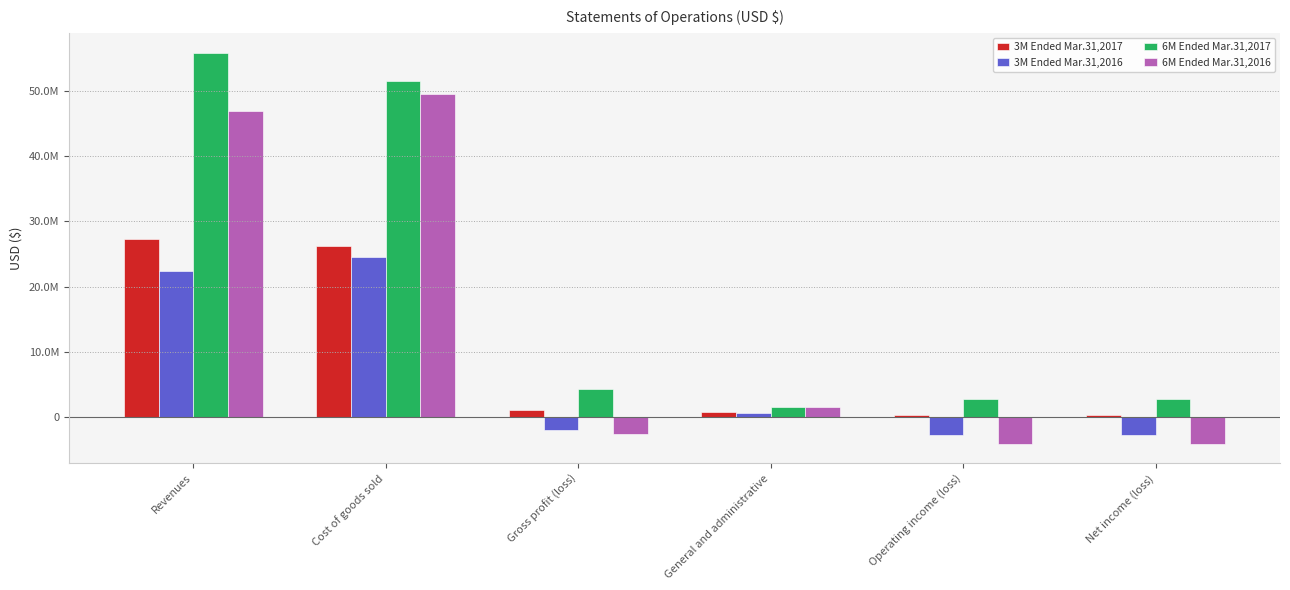

Where does the 6M Ended Mar.31,2017 series first go above 4328678?

Revenues